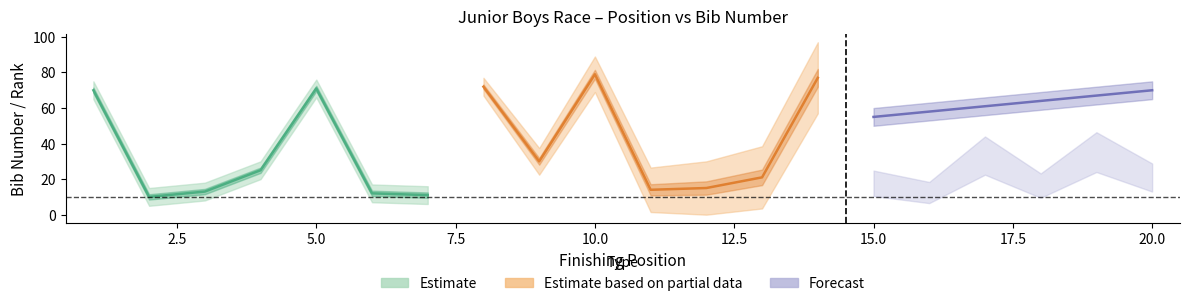

What is the difference between the maximum and minimum values in the bib series?

69